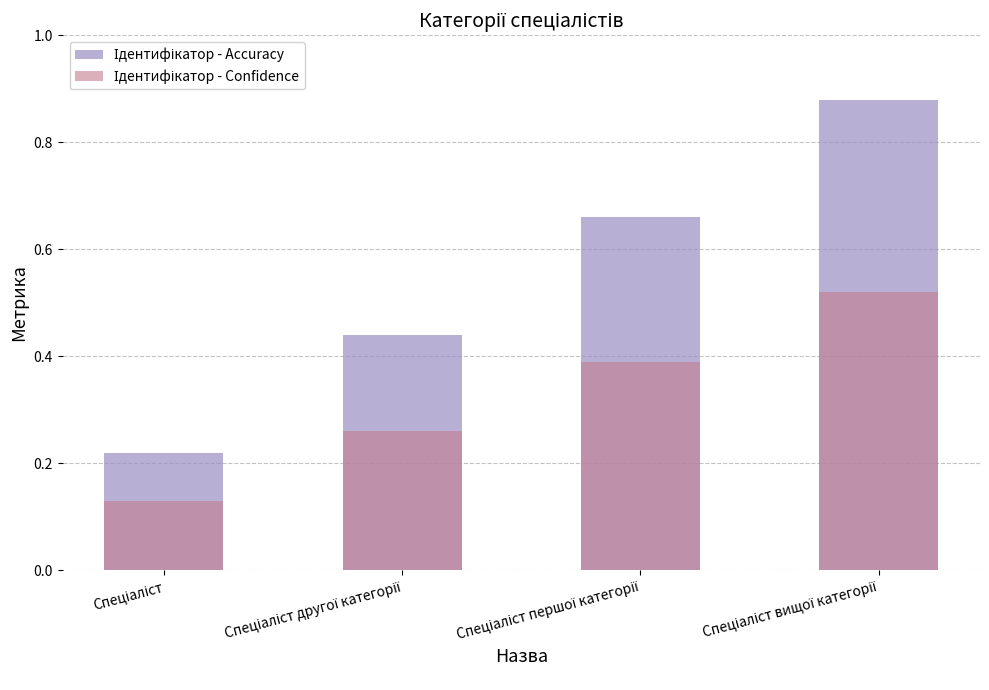

How many Ідентифікатор - Accuracy values are between 0 and 1?

4